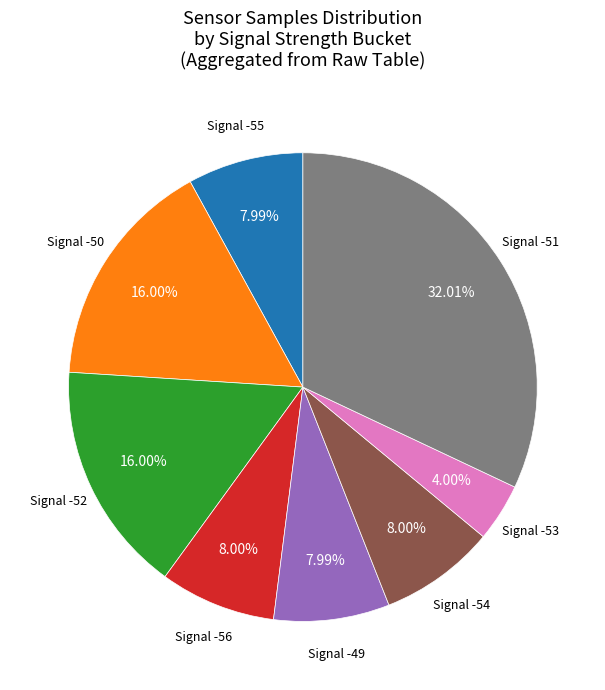

Is there a majority slice in this chart?

No